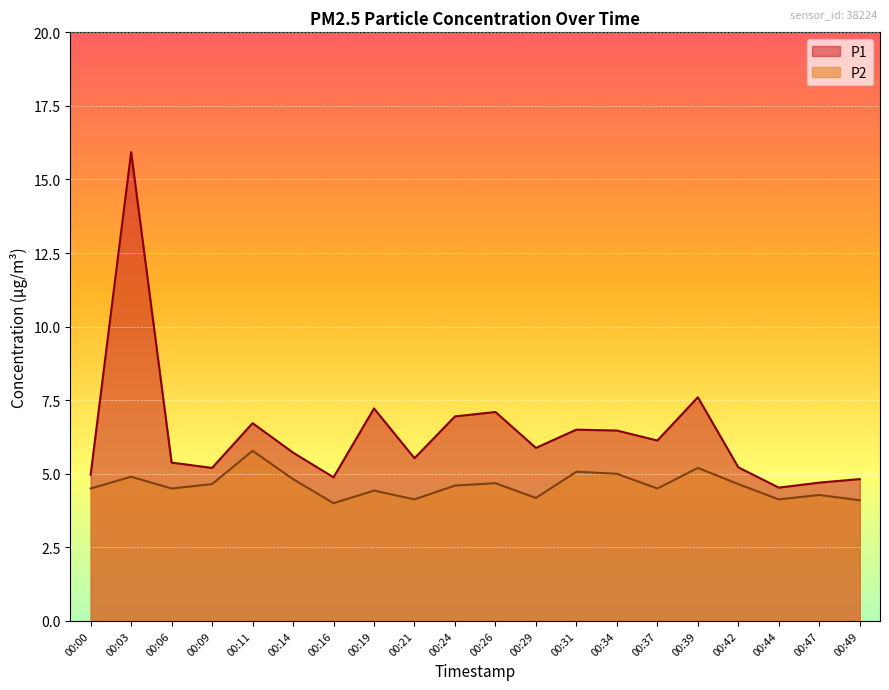

What is the difference between the second highest and second lowest values in the P1 series?

2.9